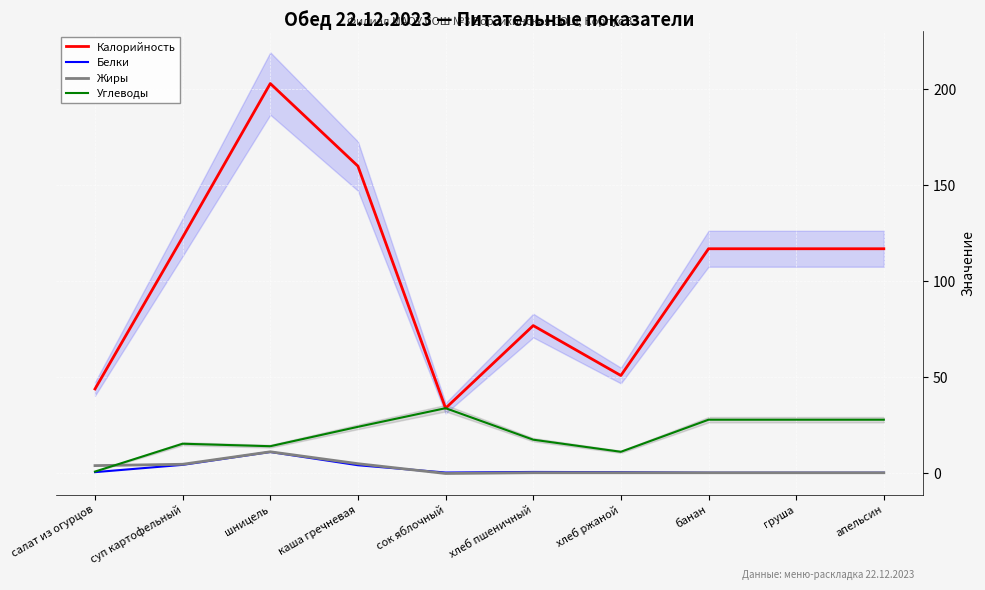

Rank the series by their maximum value, from lowest to highest.

Белки, Жиры, Углеводы, Калорийность